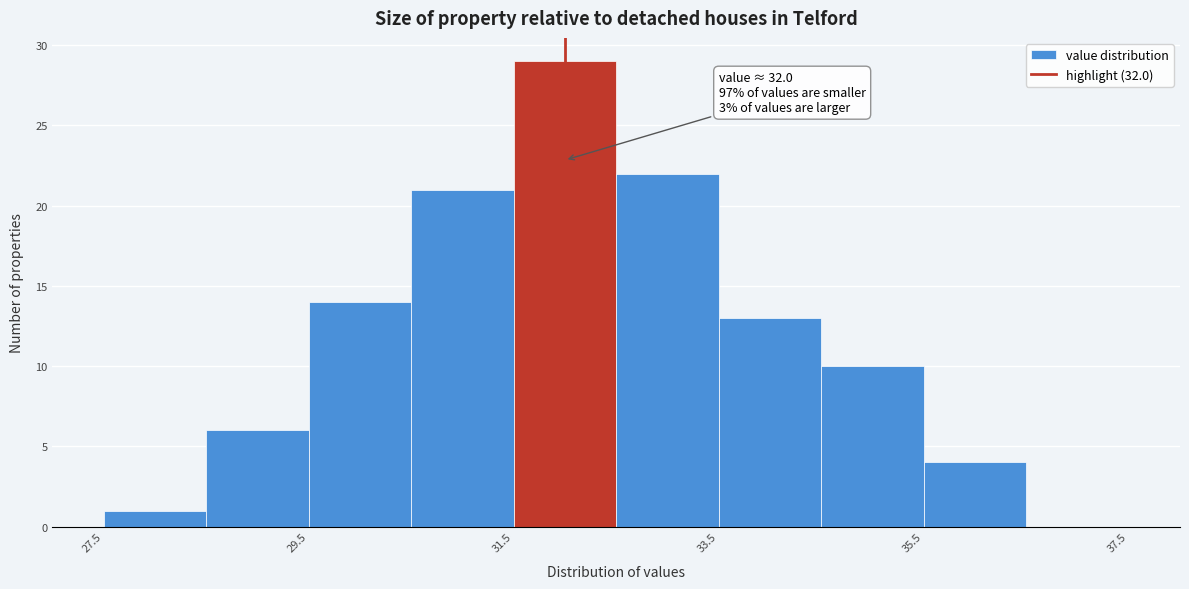

Over which range of the x-axis is the bar tallest?

31.5 to 32.5